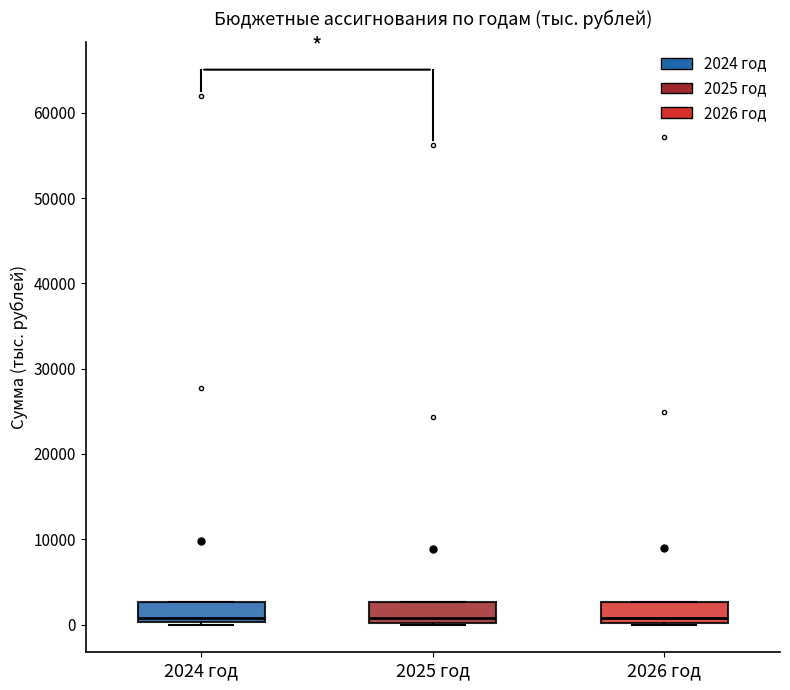

Reading left to right, read every box against the y-axis: the position of its median line, the range the box covers, and the ends of its whiskers. The values are not printed on the chart, so give them approximately, as read against the axis.

2024 год: median 1000, box 0 to 3000, whiskers 0 to 3000
2025 год: median 1000, box 0 to 3000, whiskers 0 to 3000
2026 год: median 1000, box 0 to 3000, whiskers 0 to 3000